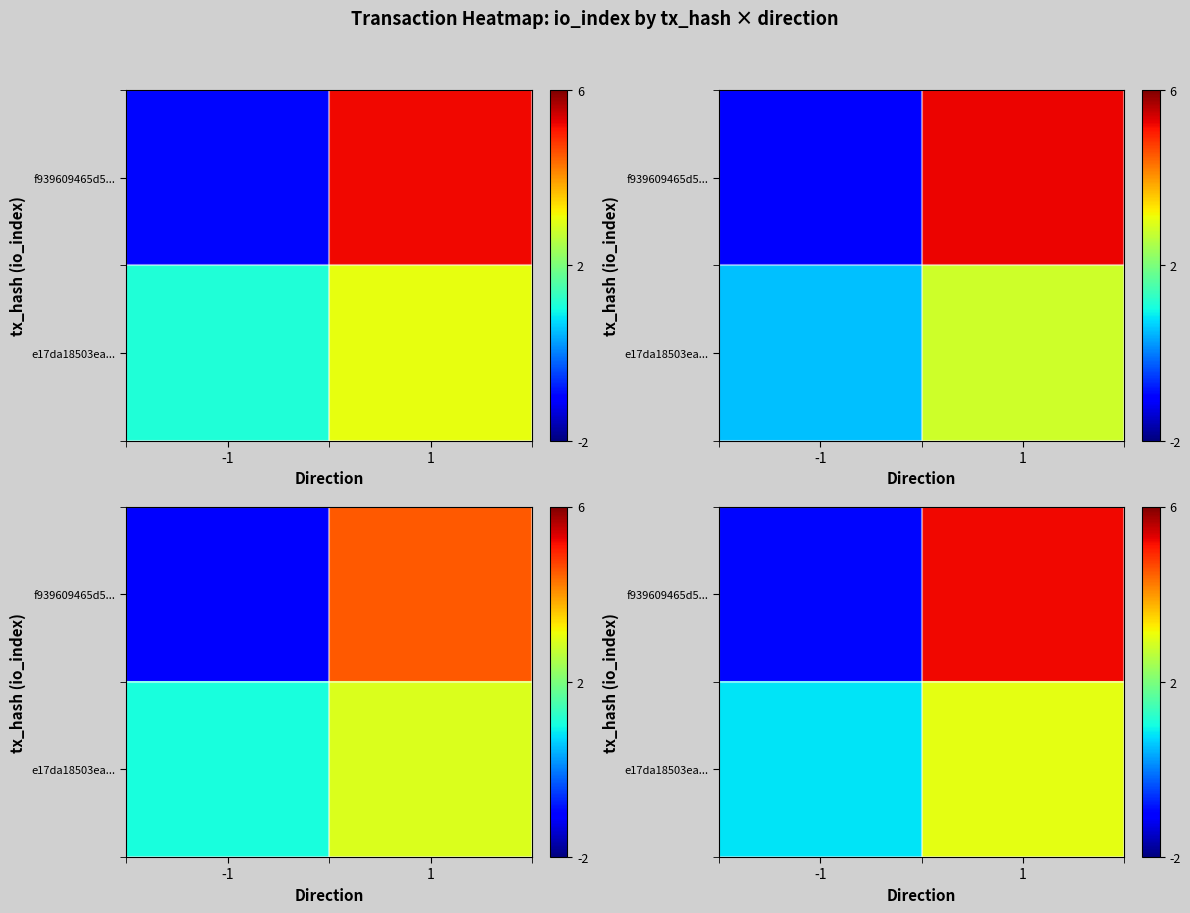

At which label does row_1 reach its peak?

1